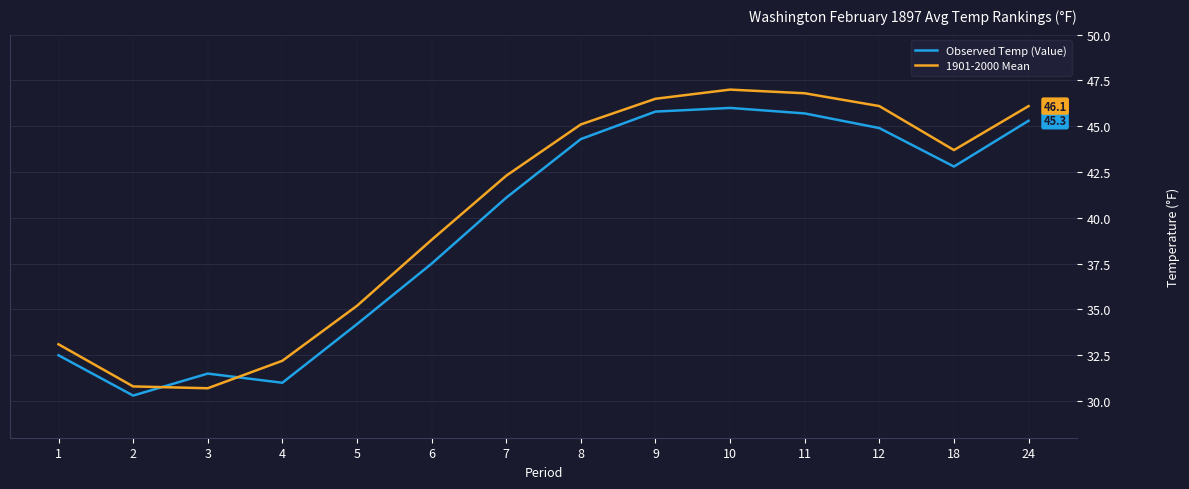

Rank the series at 5 from lowest to highest value.

Observed Temp (Value), 1901-2000 Mean